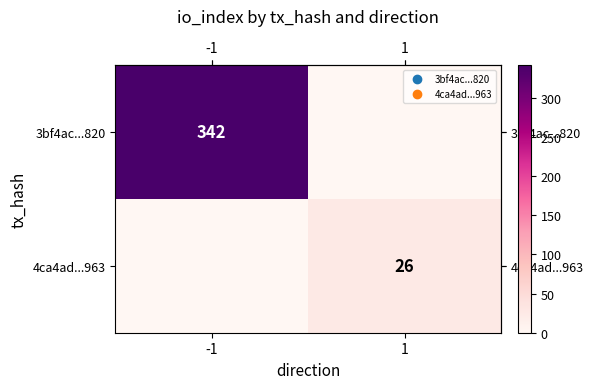

Which series has the largest total across all categories?

row_0